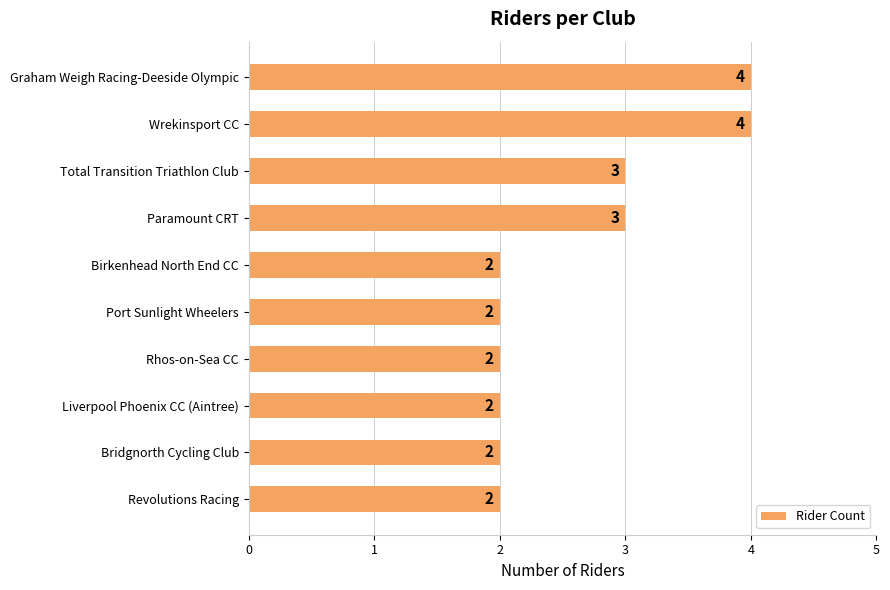

Does the chart contain any negative values?

No